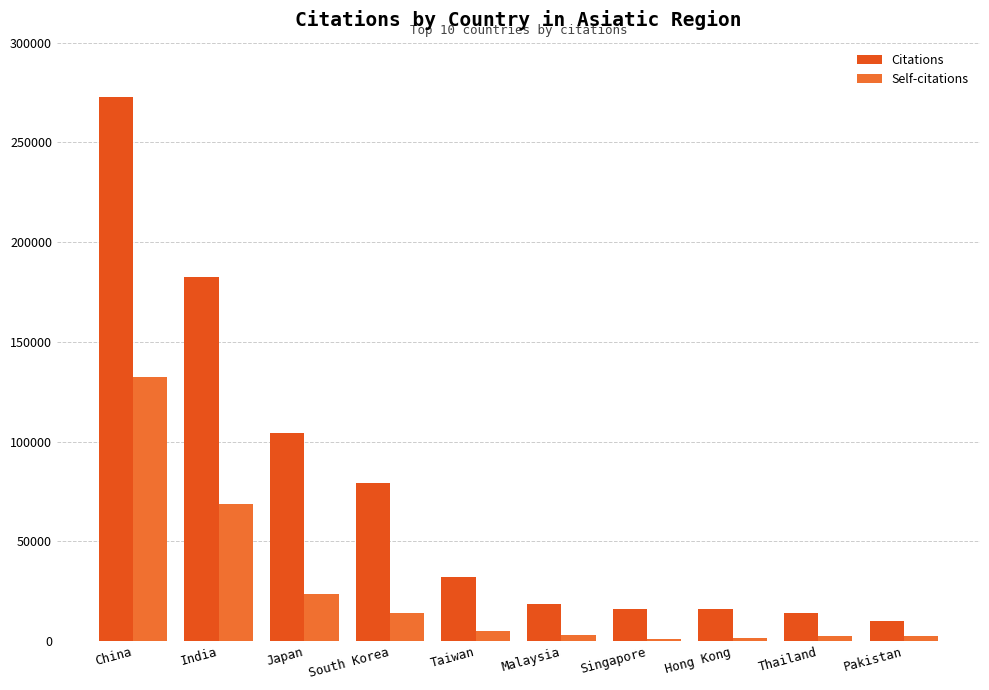

What is the difference between the highest and lowest values at Japan?

81000